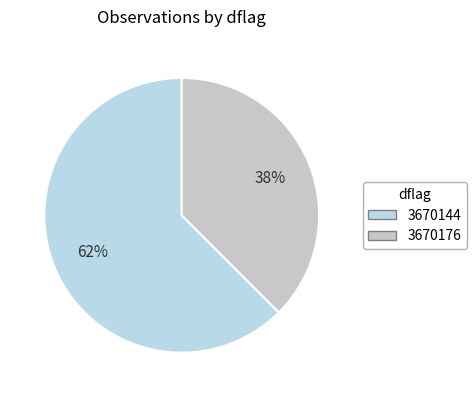

How many segments does this pie chart have?

2